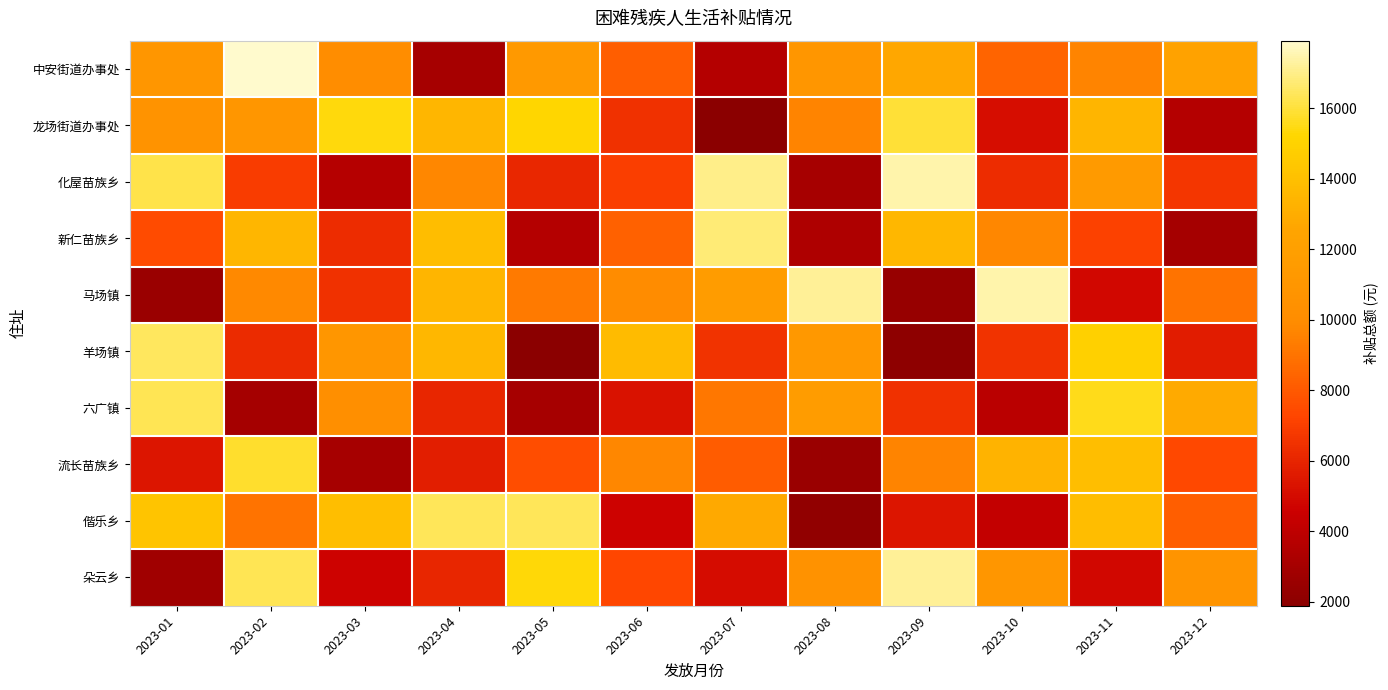

List the series in order of their peak value, highest first.

中安街道办事处, 化屋苗族乡, 马场镇, 朵云乡, 新仁苗族乡, 羊场镇, 偕乐乡, 六广镇, 龙场街道办事处, 流长苗族乡